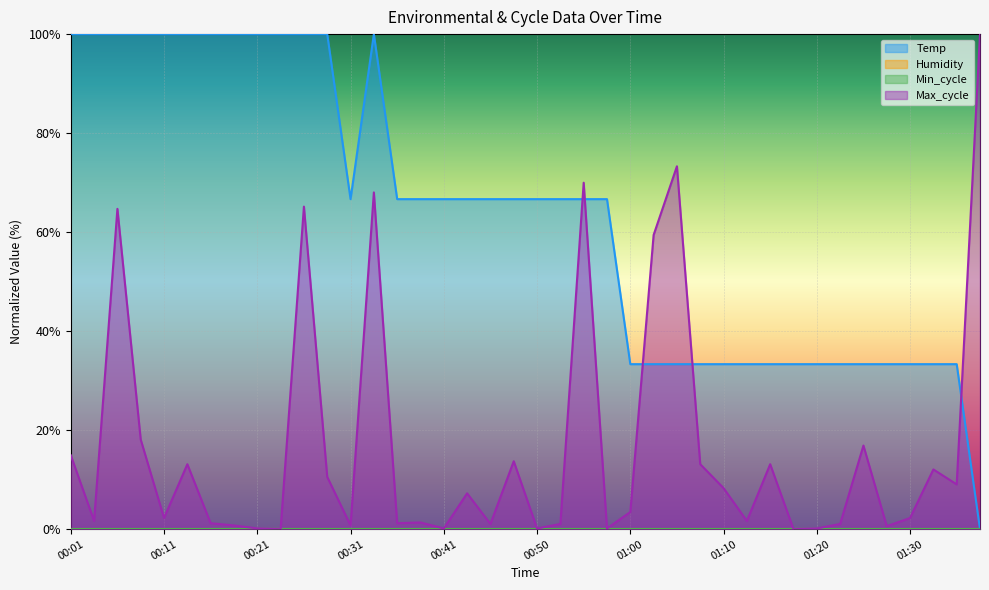

What position from the right is 01:00?

16